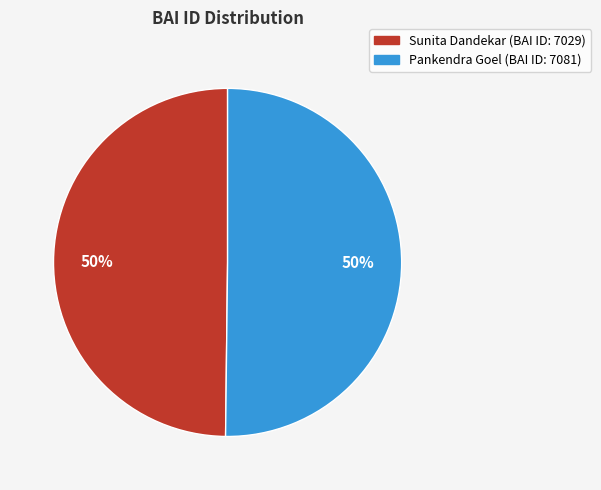

What percentage is the Pankendra Goel slice, to the nearest percent?

50%